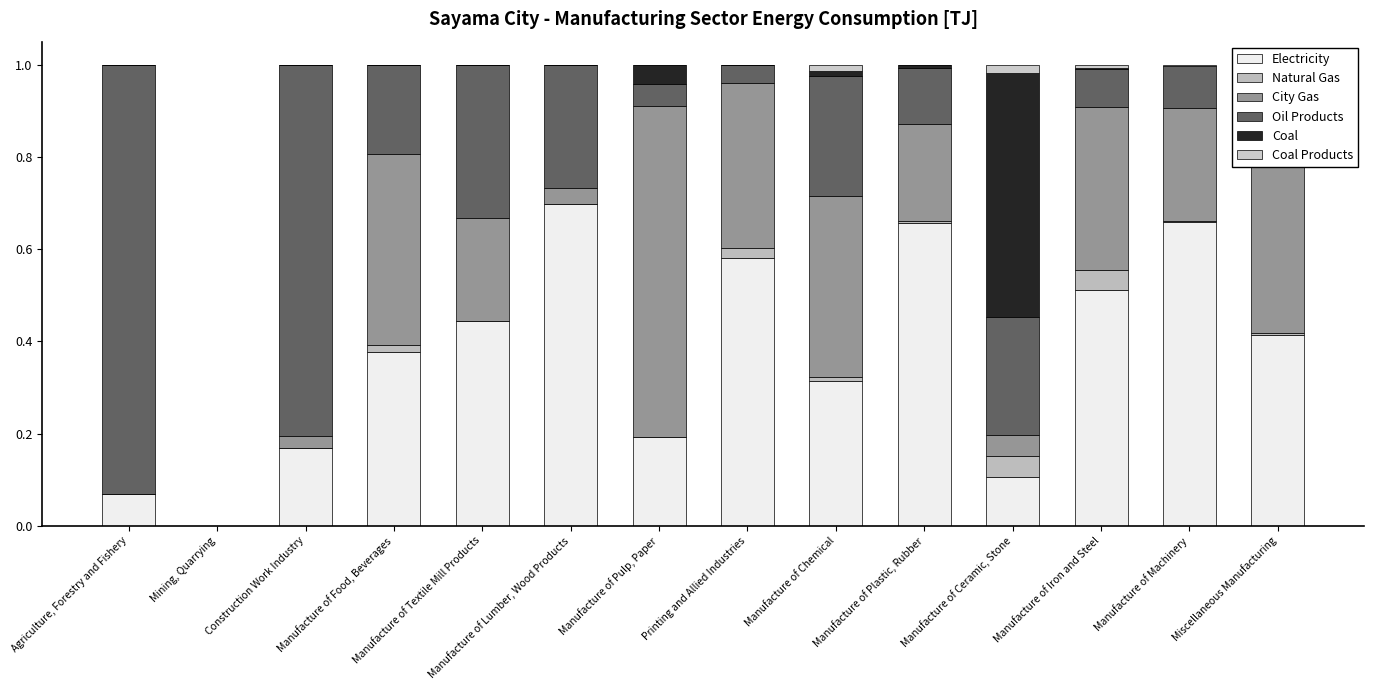

At which label is Natural Gas closest to 0?

Agriculture, Forestry and Fishery